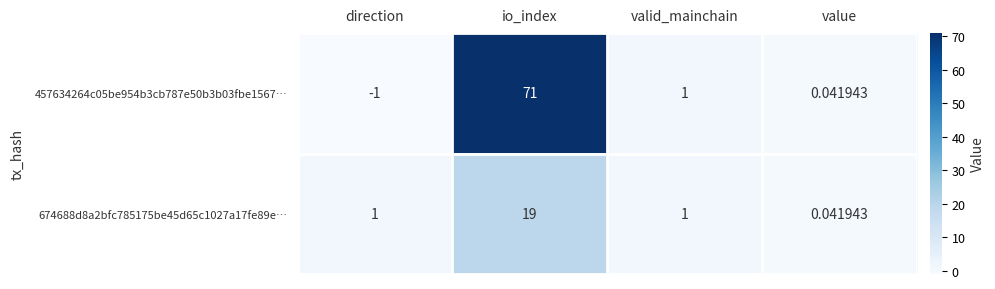

Where is 457634264c05be954b3cb787e50b3b03fbe1567… nearest to the value 35?

valid_mainchain